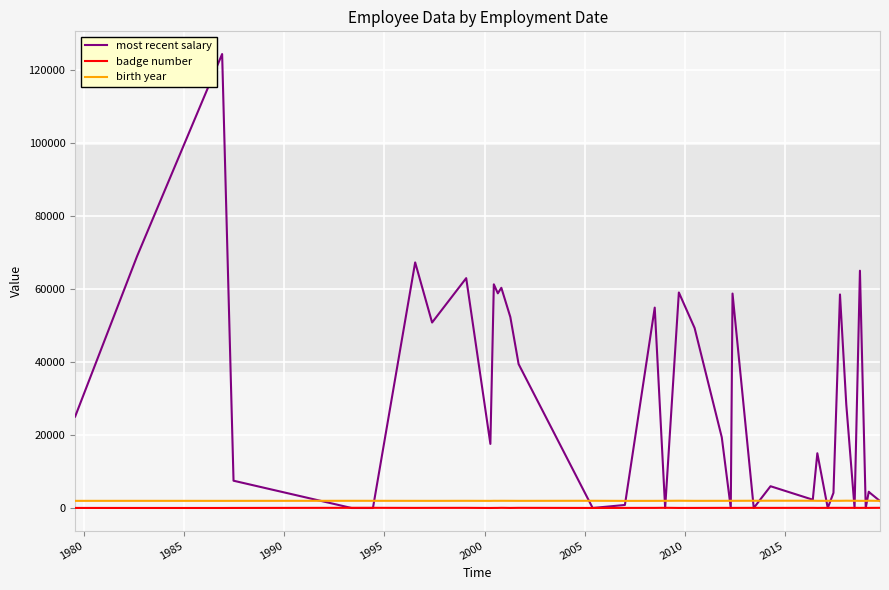

True or false: badge number and birth year intersect in this chart.

False